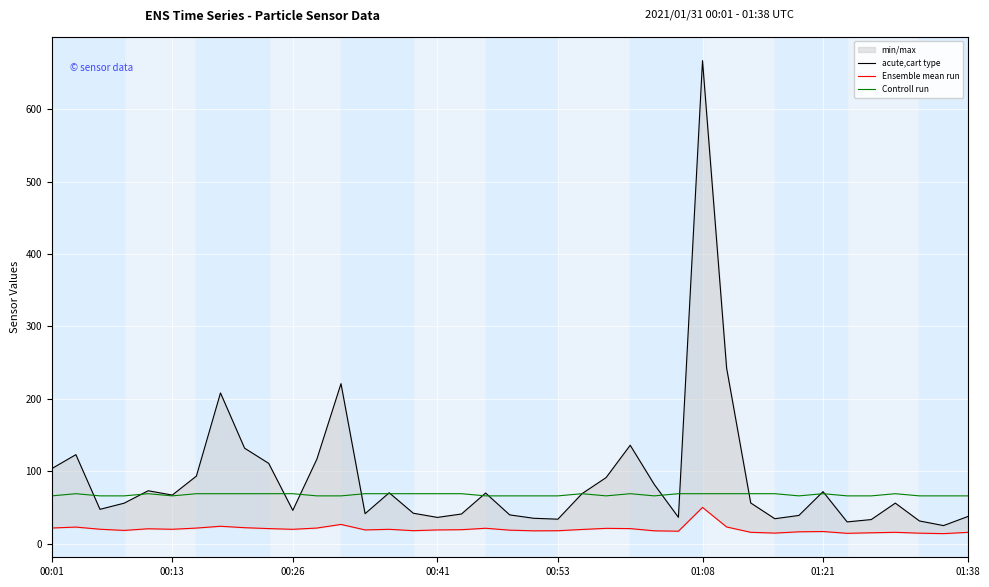

What is the maximum value for Controll run?

69